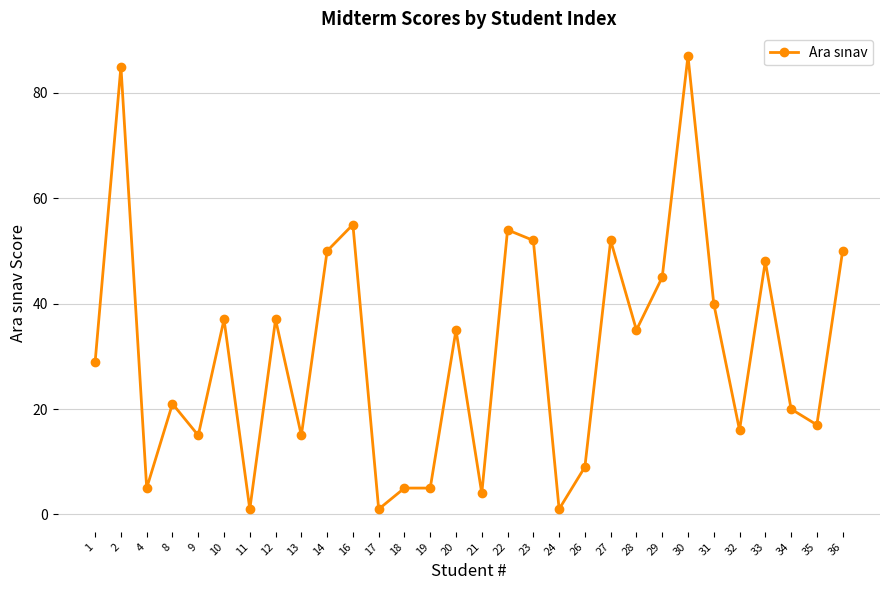

The chart shows a value of 128 at 30. True or false?

False